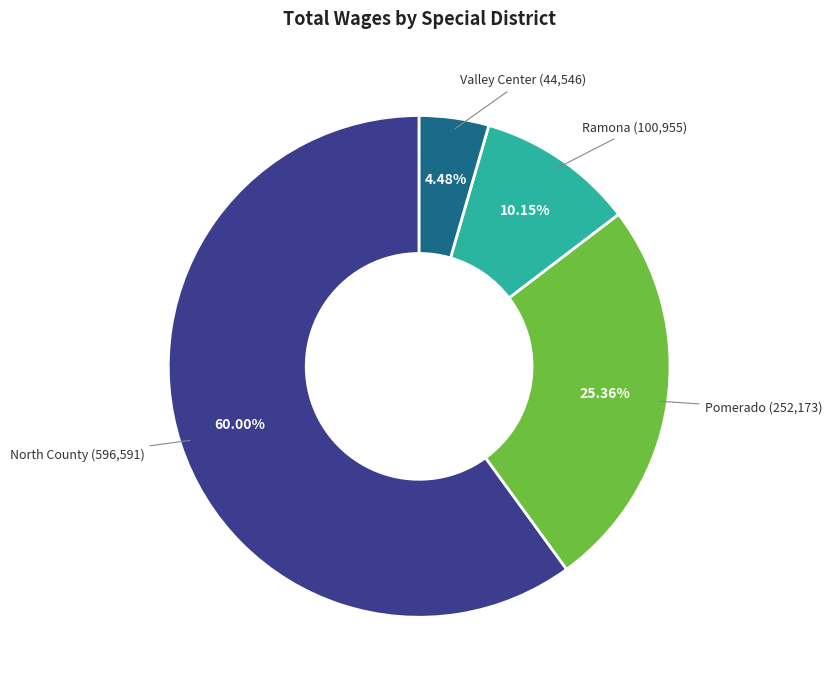

Does any single category account for the majority?

Yes